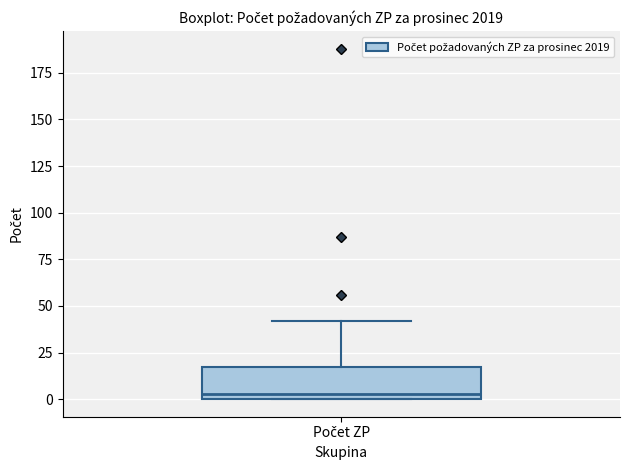

Where is the upper edge of the box for Počet ZP on the y-axis? The values are not printed on the chart, so give them approximately, as read against the axis.

15